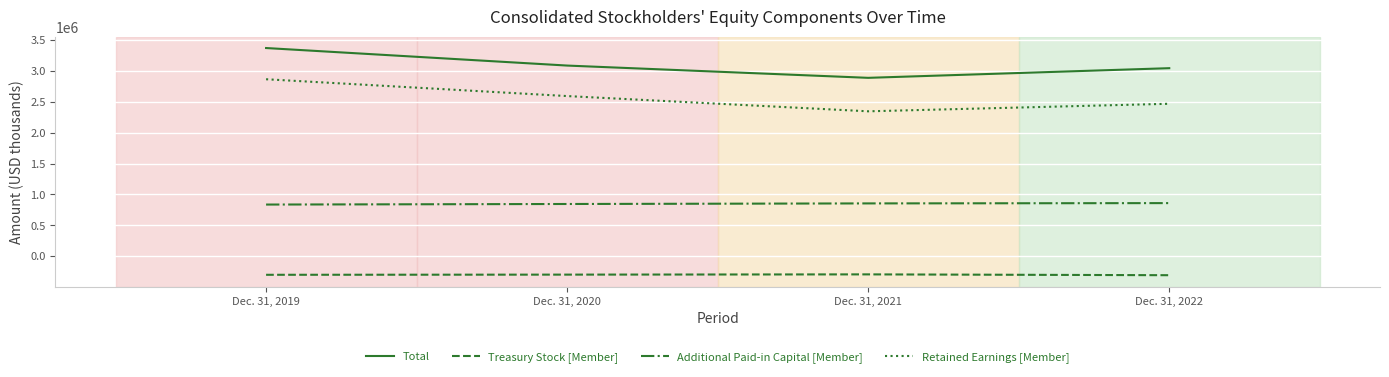

True or false: Retained Earnings [Member] and Additional Paid-in Capital [Member] intersect in this chart.

False